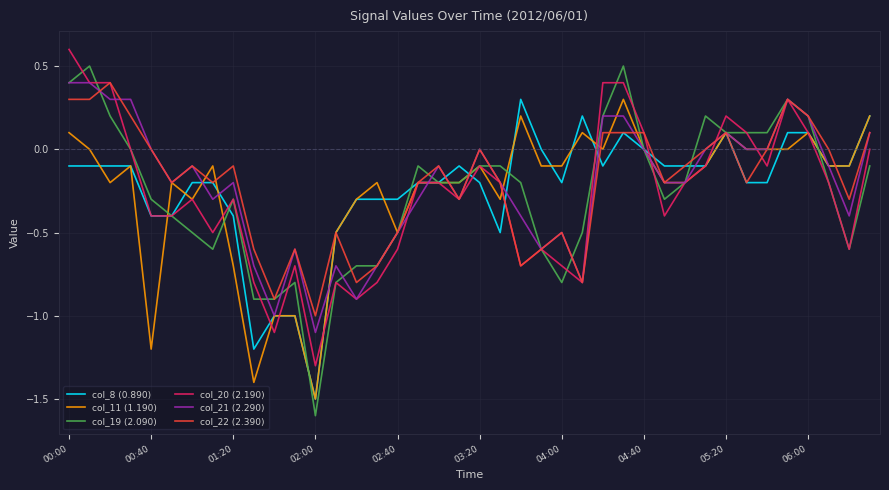

What is the highest value of the col_11 (1.190) series?

0.3